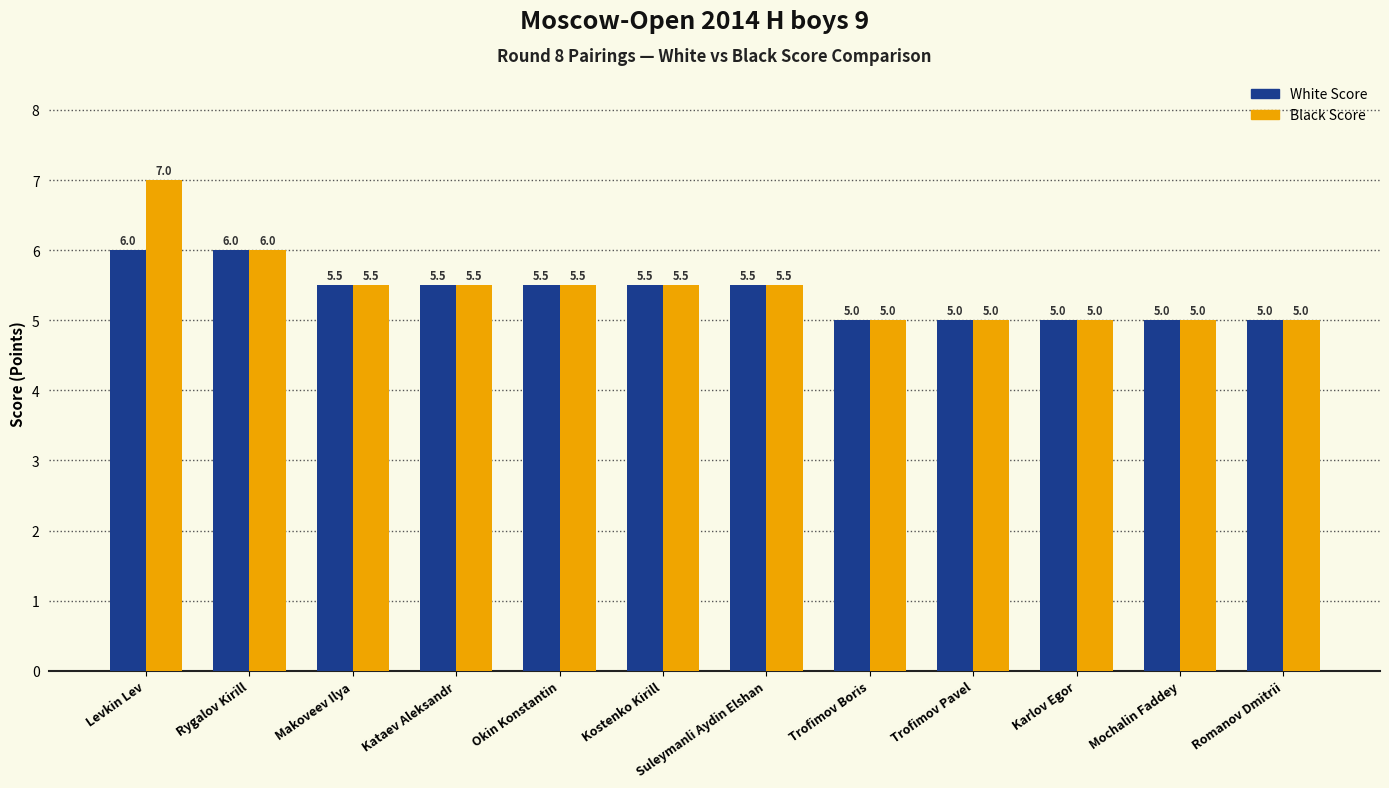

Which series has the largest total across all categories?

Black Score